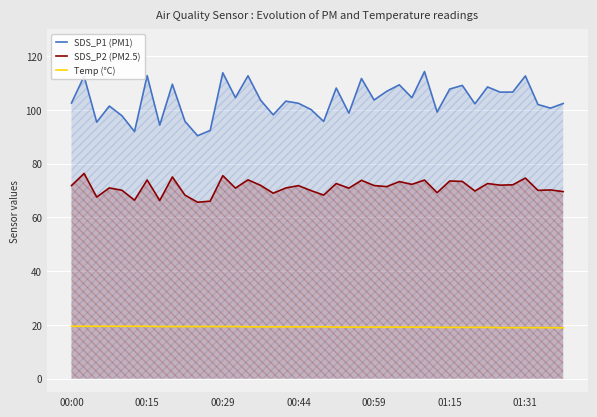

True or false: SDS_P1 (PM1) and Temp (°C) intersect in this chart.

False